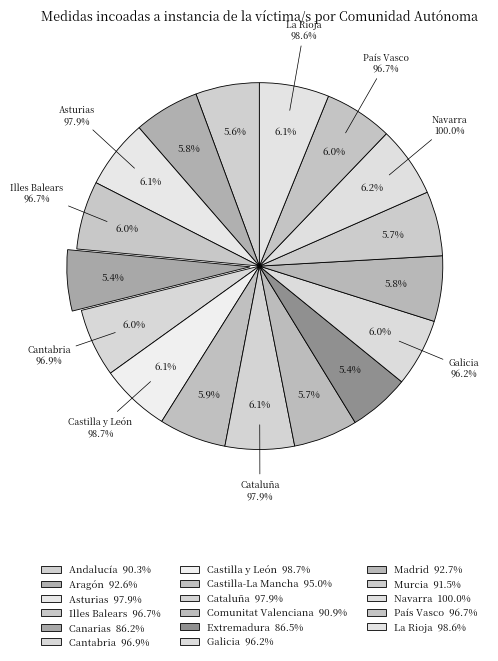

Which has a higher value, Illes Balears or Castilla y León?

Castilla y León